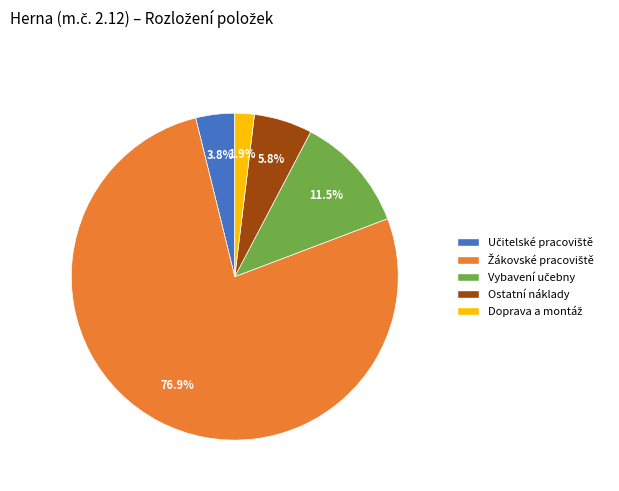

To the nearest percent, what is the average slice percentage?

20%